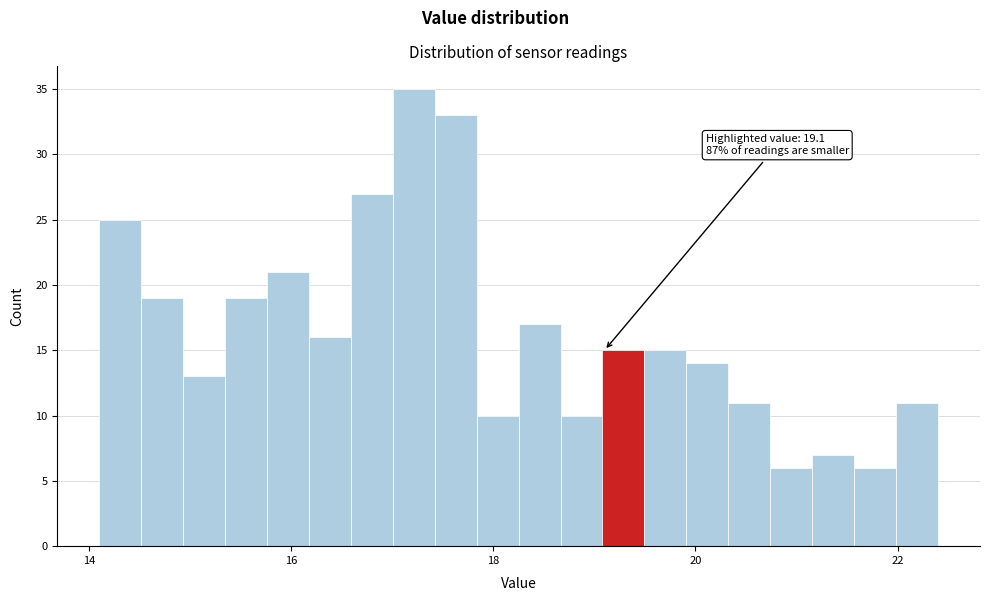

Read against the x-axis, roughly where is the centre of the tallest bar?

17.2